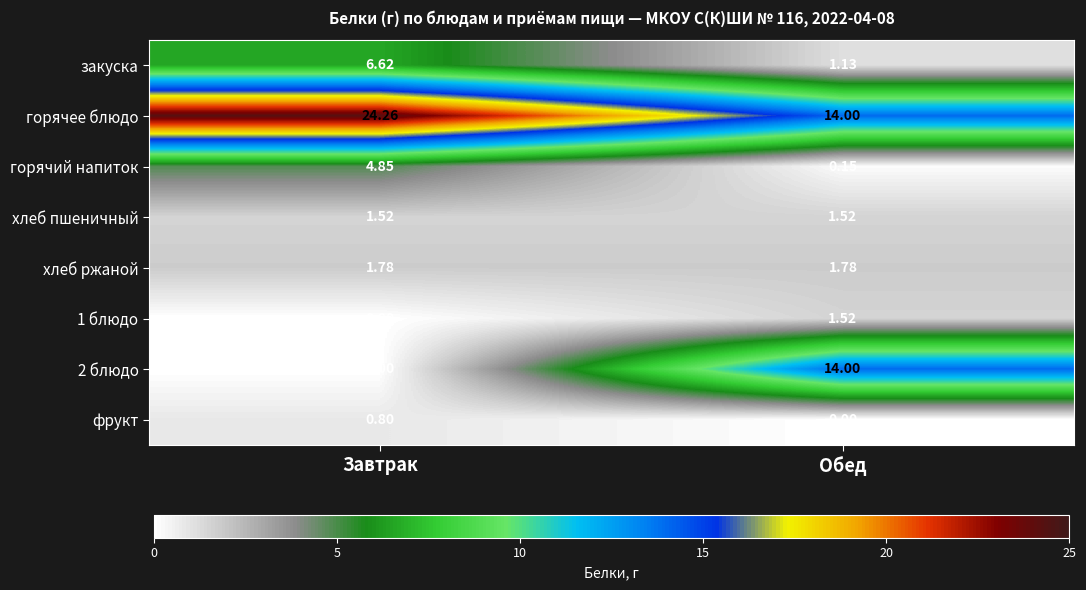

Which series has the largest total across all categories?

горячее блюдо